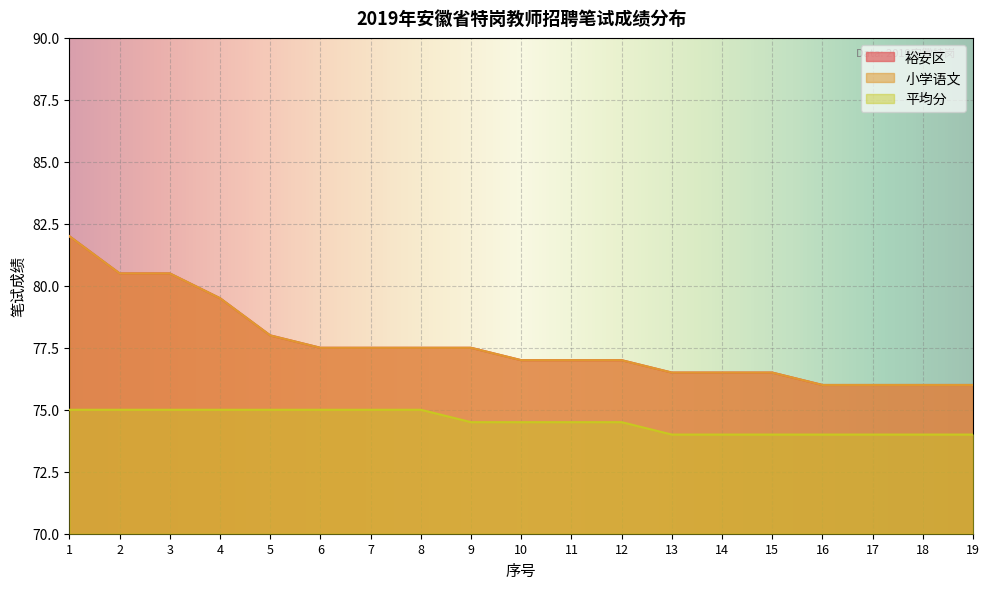

Read the 小学语文 value at 19.

76.0